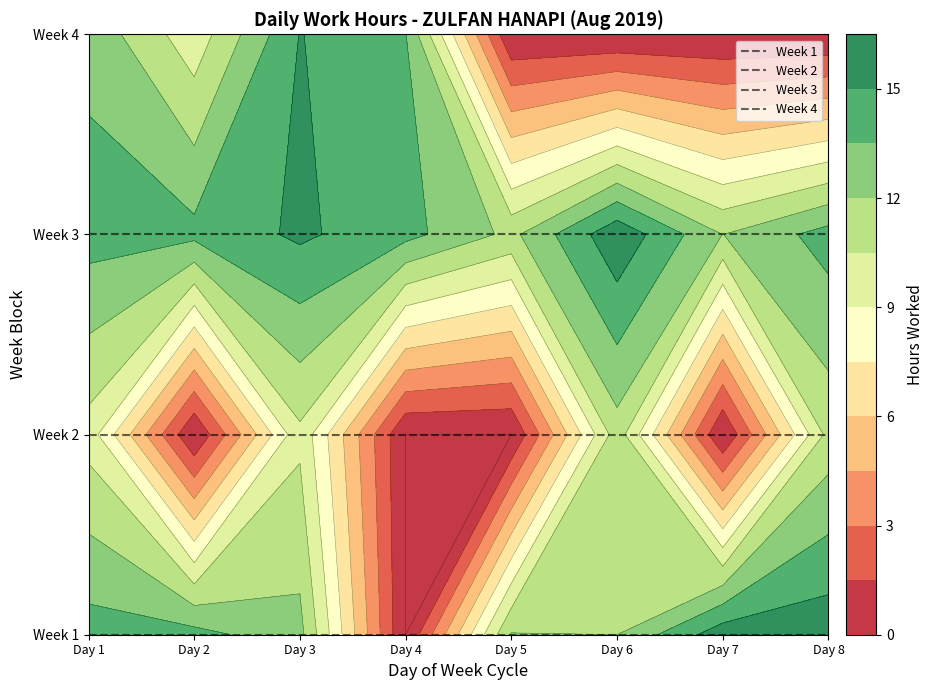

List the series in order of their peak value, highest first.

Week 4, Week 3, Week 2, Week 1